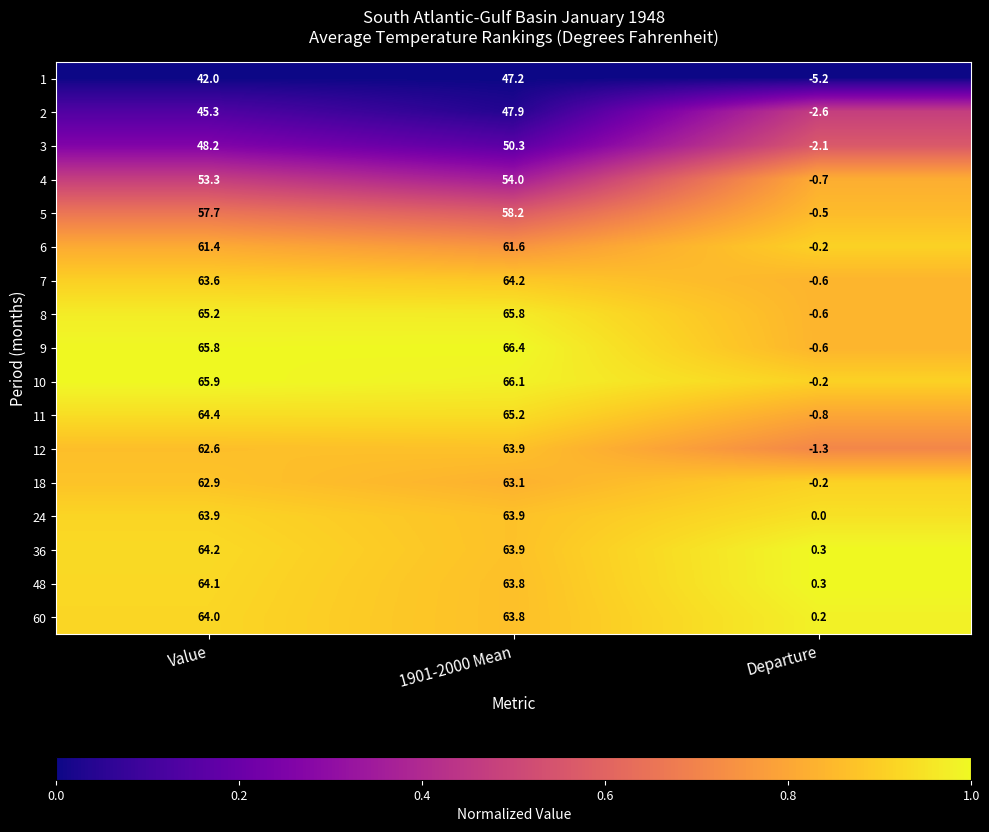

What is the total value across all series at Departure?

-14.8